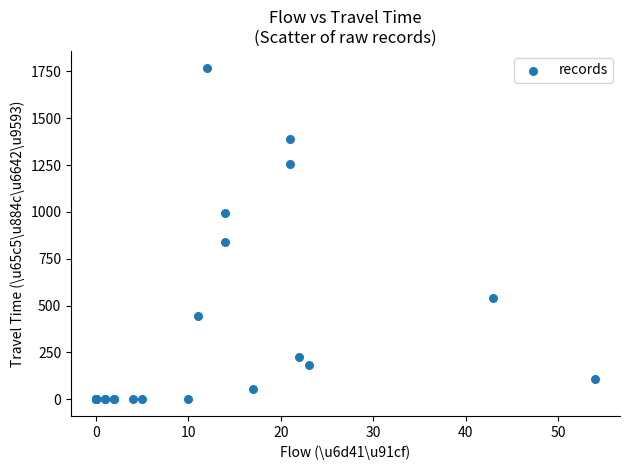

What Y value in the scatter plot is closest to 885?

841